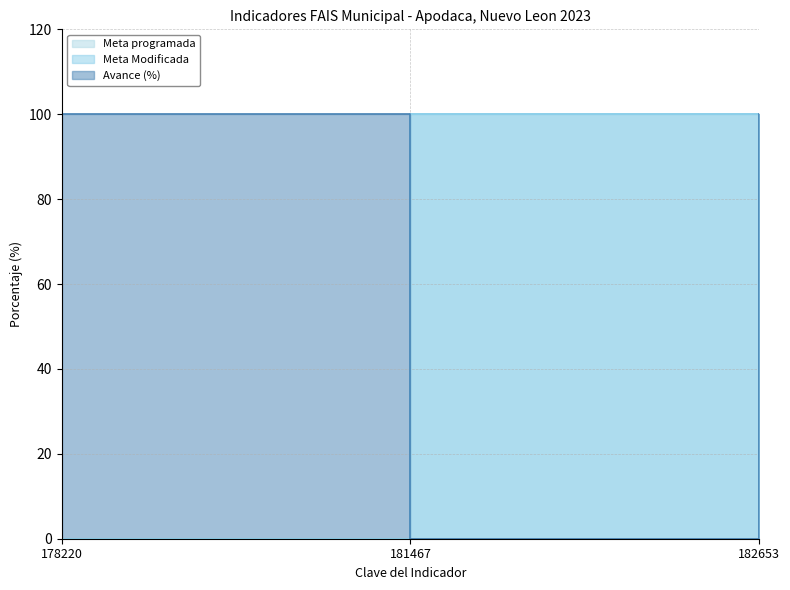

What is the sum of all Meta programada values?

100